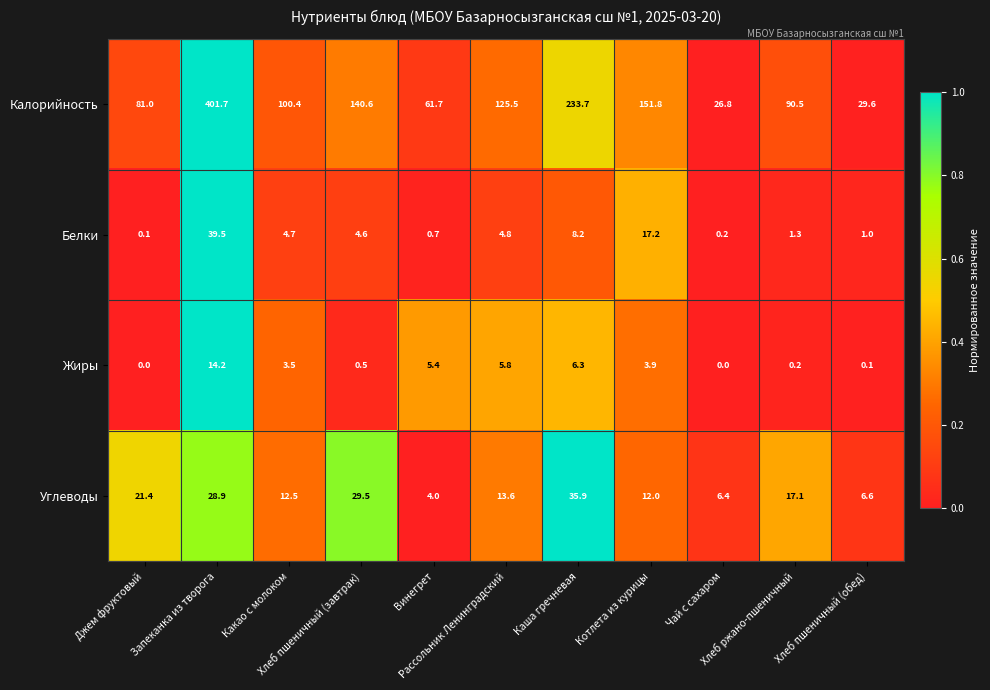

What is the sum of all Жиры values?

39.9